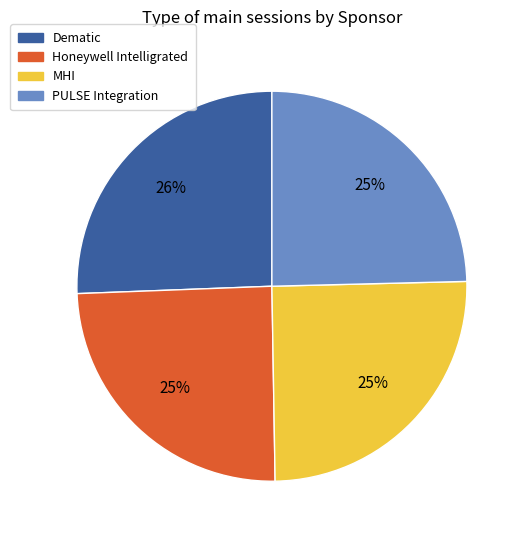

Do PULSE Integration and Dematic together represent more than half of the pie?

Yes